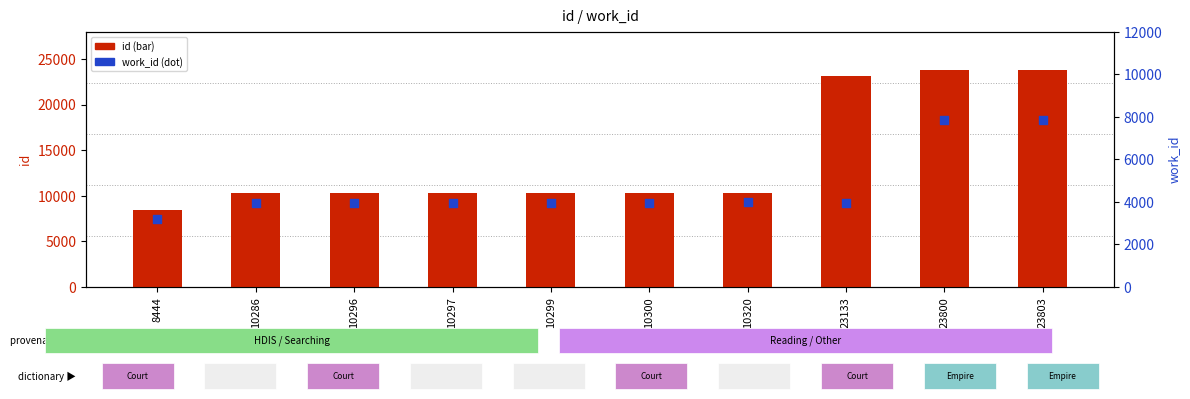

What are all the series names shown in the legend?

id, work_id